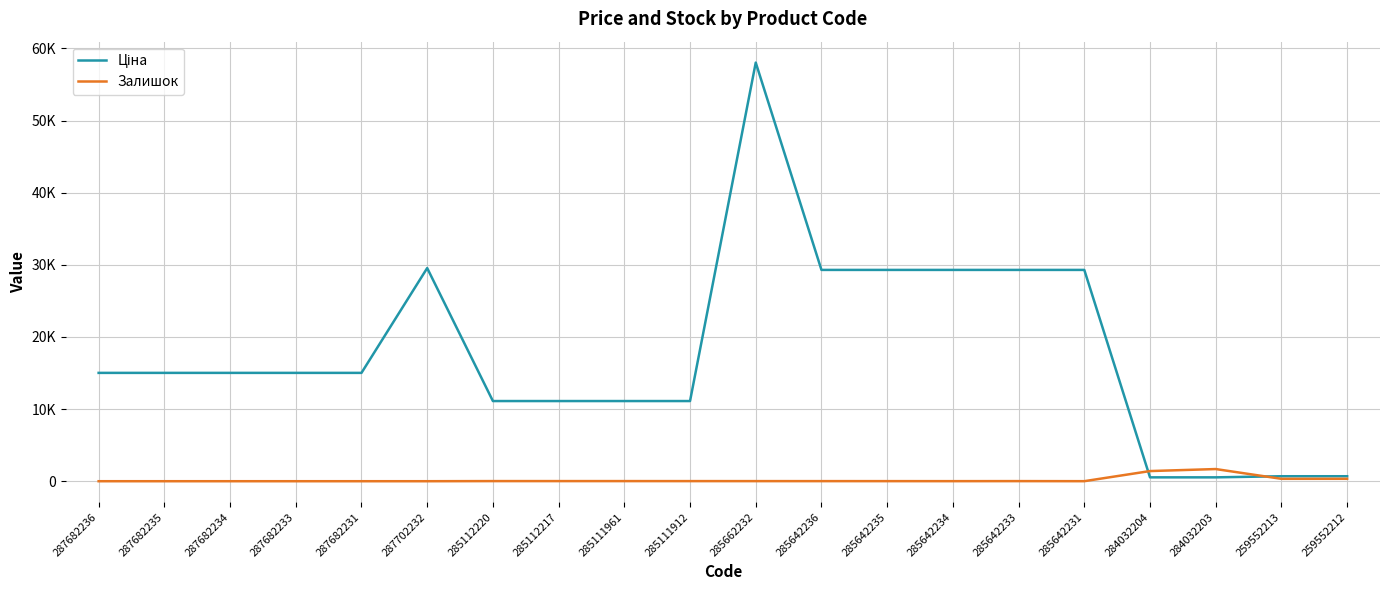

In Залишок, how many points are lower than both neighbors (excluding endpoints)?

3